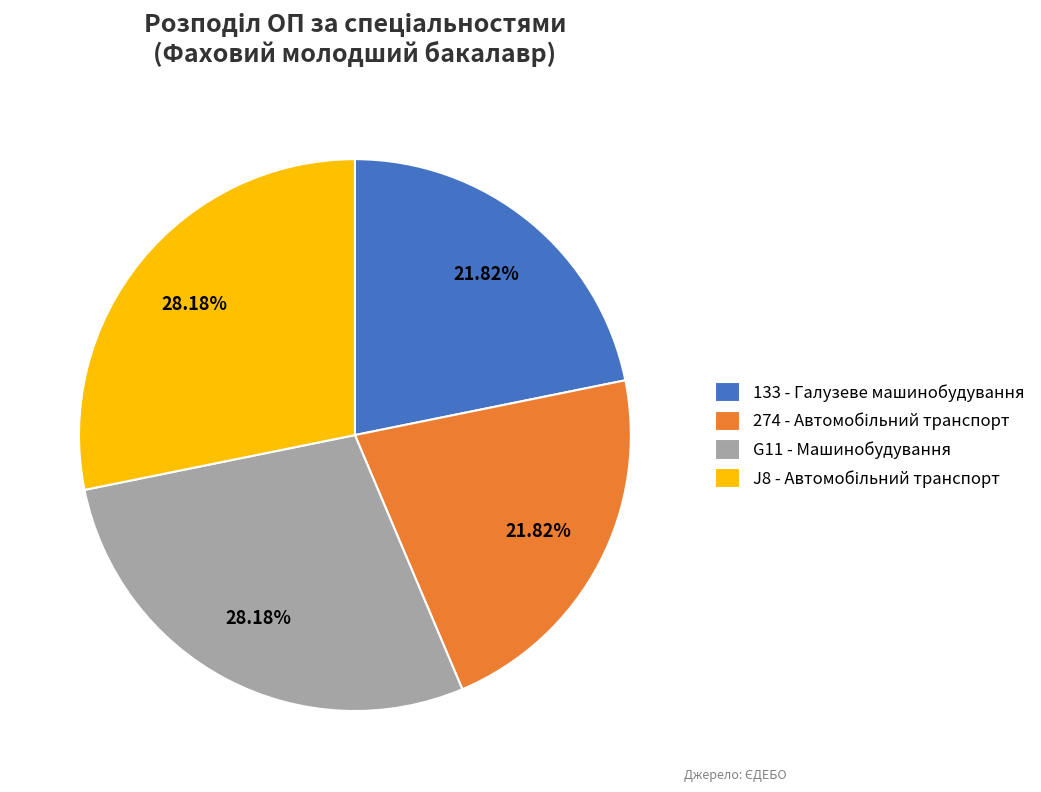

Approximately how many times larger is the value at 133 - Галузеве машинобудування compared to G11 - Машинобудування?

0.8